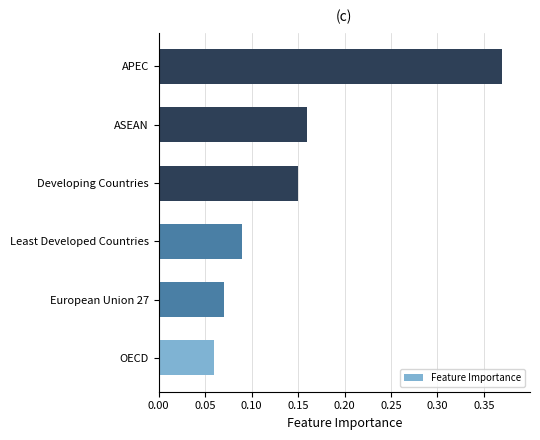

List the labels in order of value, largest first.

APEC, ASEAN, Developing Countries, Least Developed Countries, European Union 27, OECD